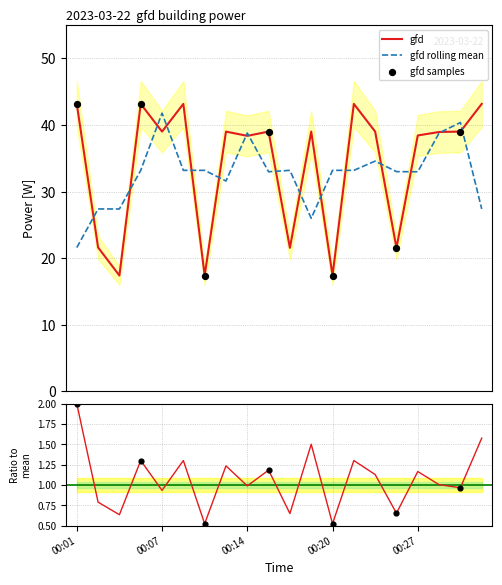

What is the change in value from 00:12 to 00:29?

-0.1